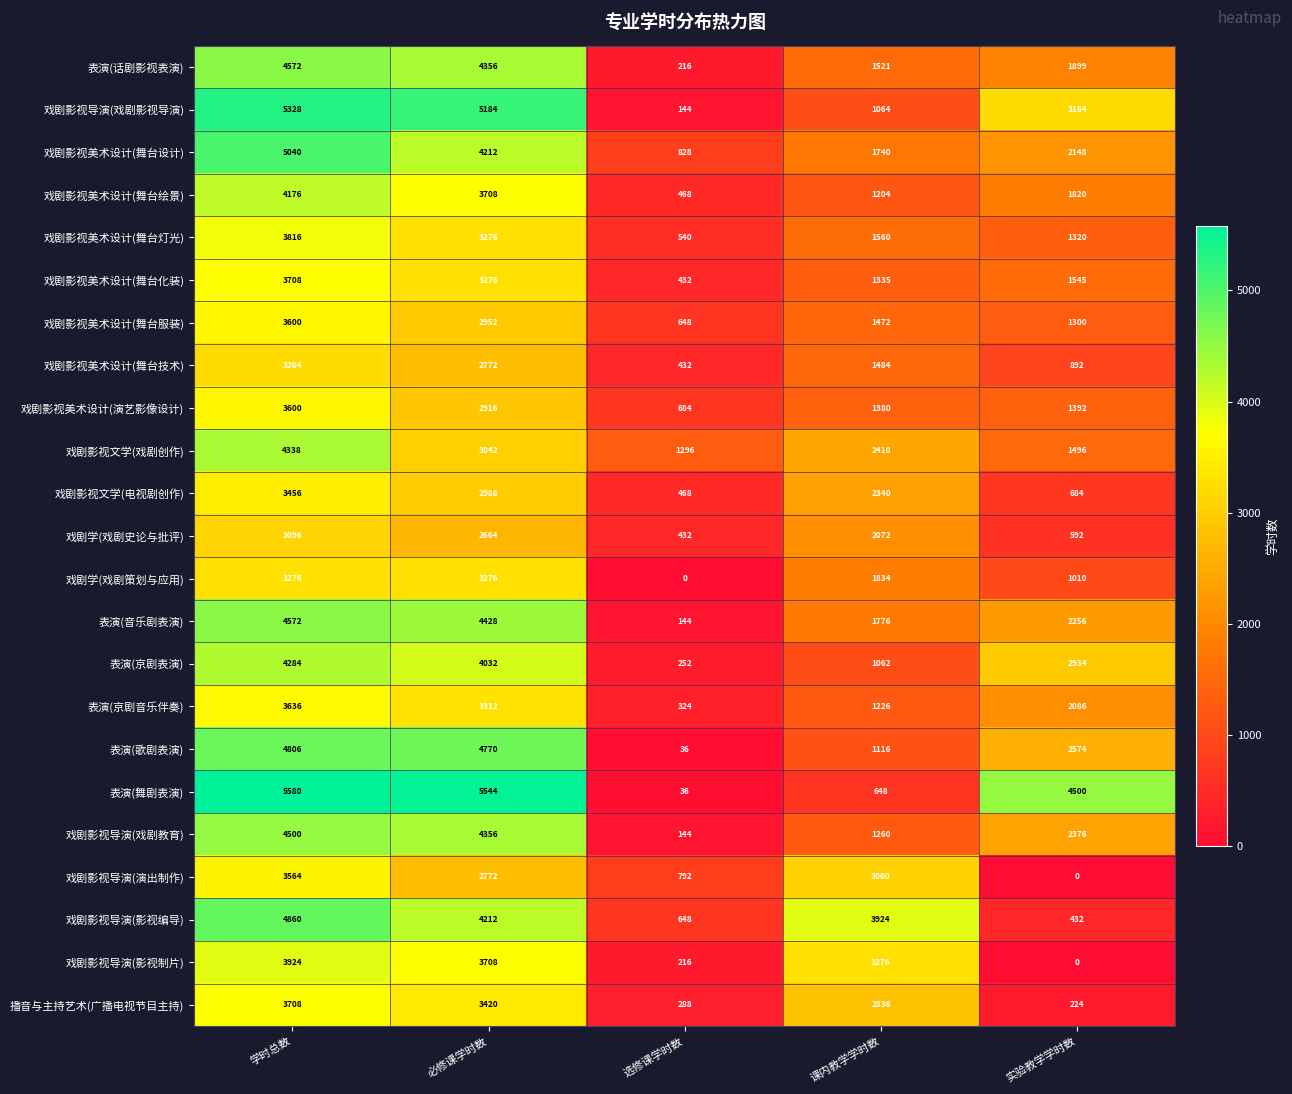

The value of 戏剧影视美术设计(演艺影像设计) at 选修课学时数 is 1012. True or false?

False